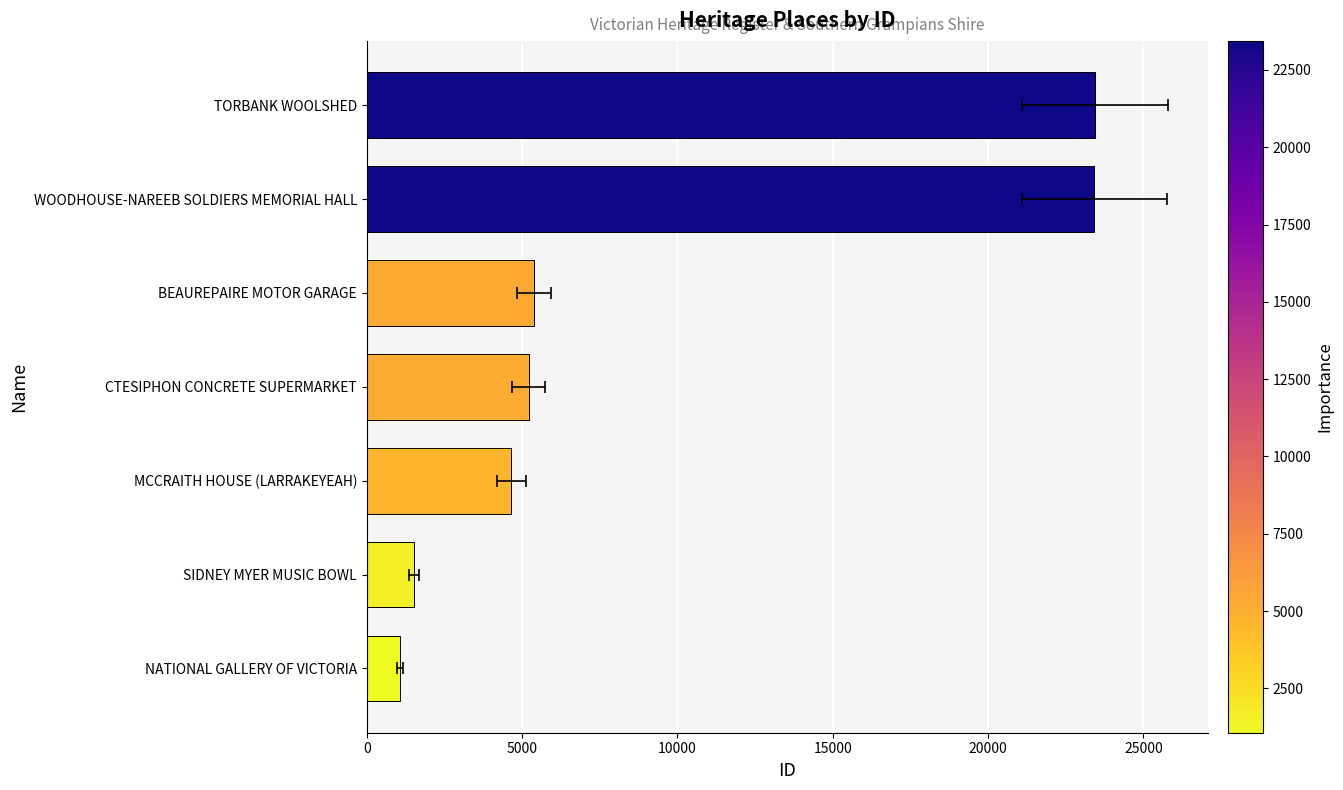

How many categories are shown in the chart?

7